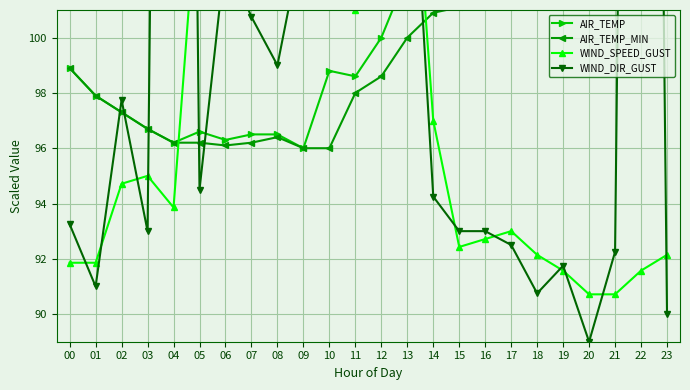

What is the total value across all series at 11?

400.1